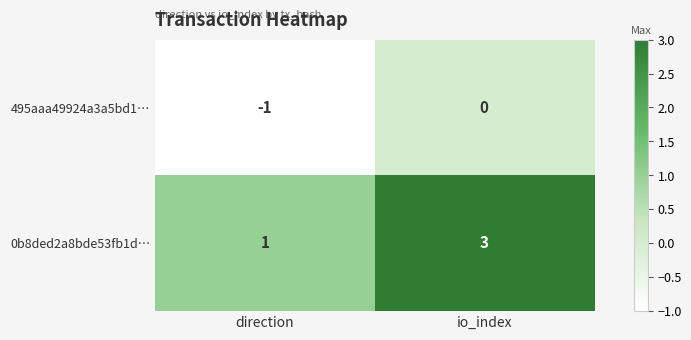

Rank the series by their maximum value, from highest to lowest.

0b8ded2a8bde53fb1d…, 495aaa49924a3a5bd1…